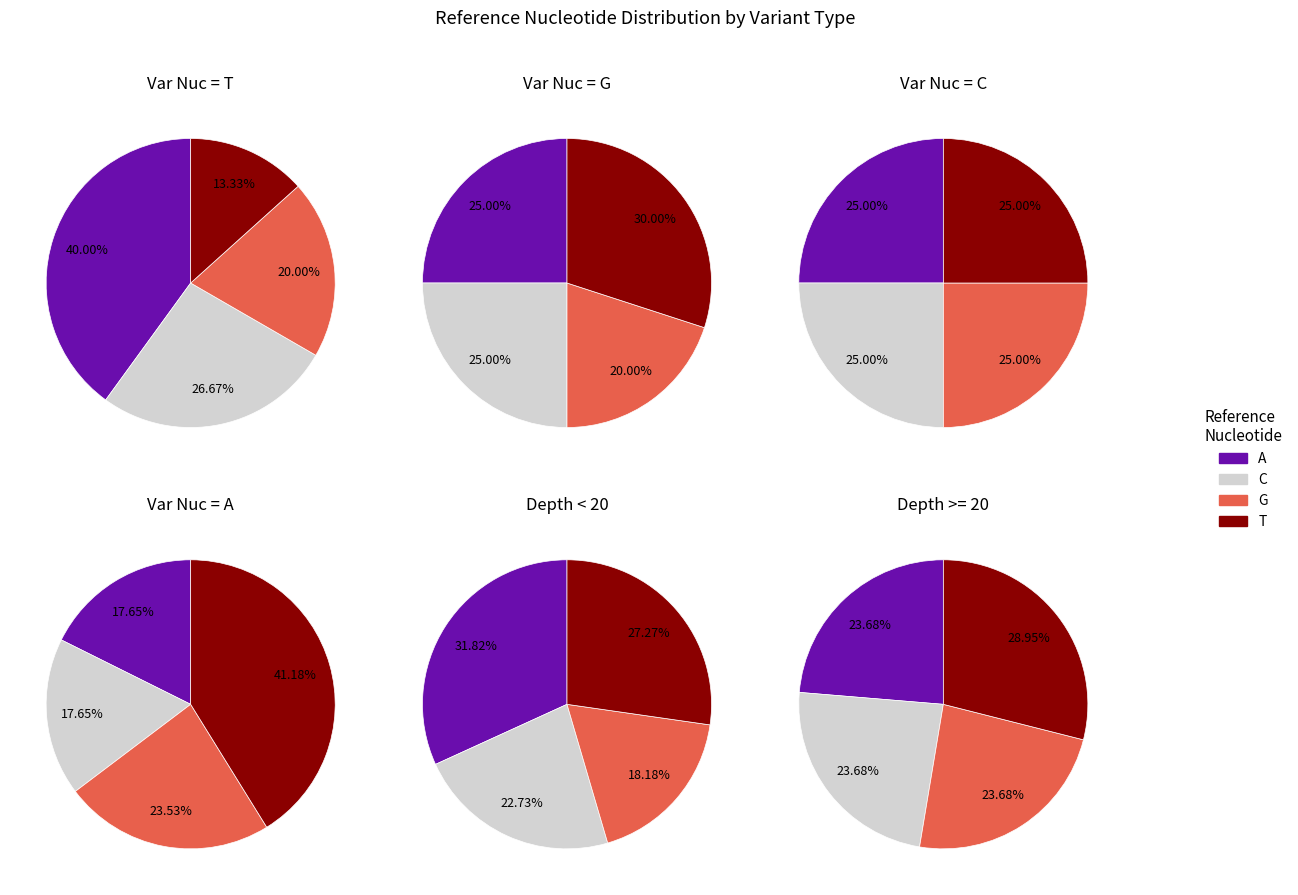

Which slice is the largest?

T